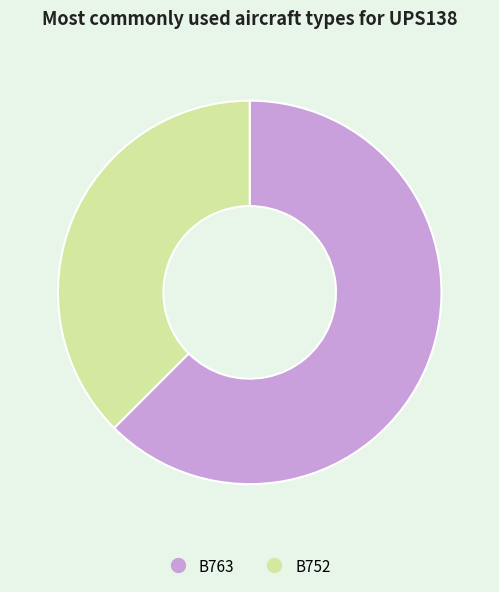

Is the sum of B763 and B752 greater than half?

Yes